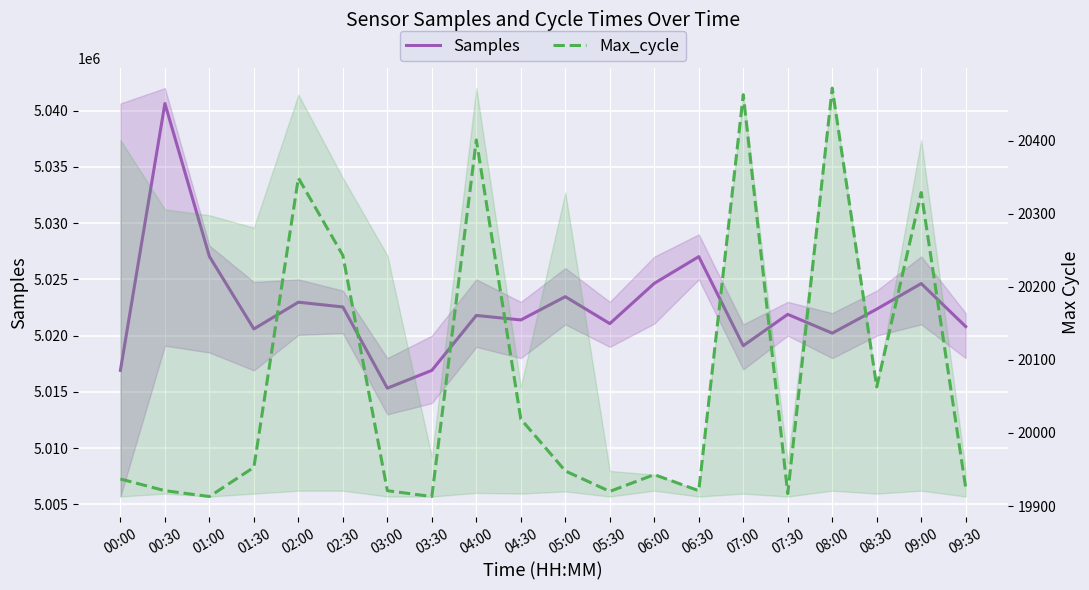

True or false: Max_cycle has more than 0 interior local peaks.

True